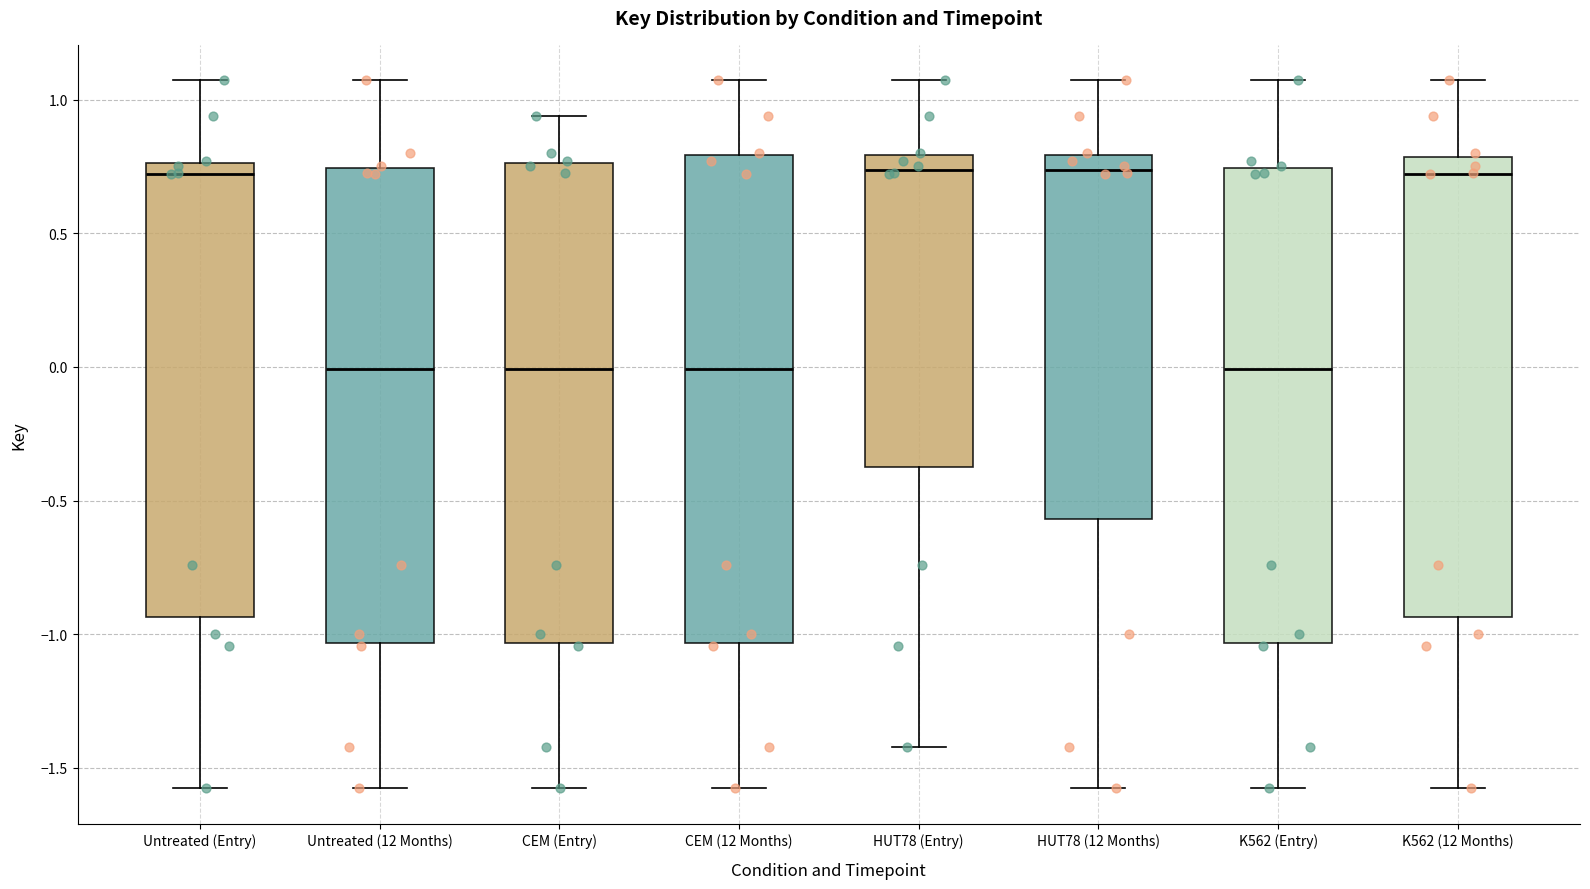

Reading left to right, transcribe this box plot: for each box, give where its median line is, the range the box spans, and where its two whiskers end, as read against the y-axis. The values are not printed on the chart, so give them approximately, as read against the axis.

Untreated (Entry): median 0.70, box -0.95 to 0.75, whiskers -1.60 to 1.05
Untreated (12 Months): median 0.00, box -1.05 to 0.75, whiskers -1.60 to 1.05
CEM (Entry): median 0.00, box -1.05 to 0.75, whiskers -1.60 to 0.95
CEM (12 Months): median 0.00, box -1.05 to 0.80, whiskers -1.60 to 1.05
HUT78 (Entry): median 0.75, box -0.35 to 0.80, whiskers -1.40 to 1.05
HUT78 (12 Months): median 0.75, box -0.55 to 0.80, whiskers -1.60 to 1.05
K562 (Entry): median 0.00, box -1.05 to 0.75, whiskers -1.60 to 1.05
K562 (12 Months): median 0.70, box -0.95 to 0.80, whiskers -1.60 to 1.05